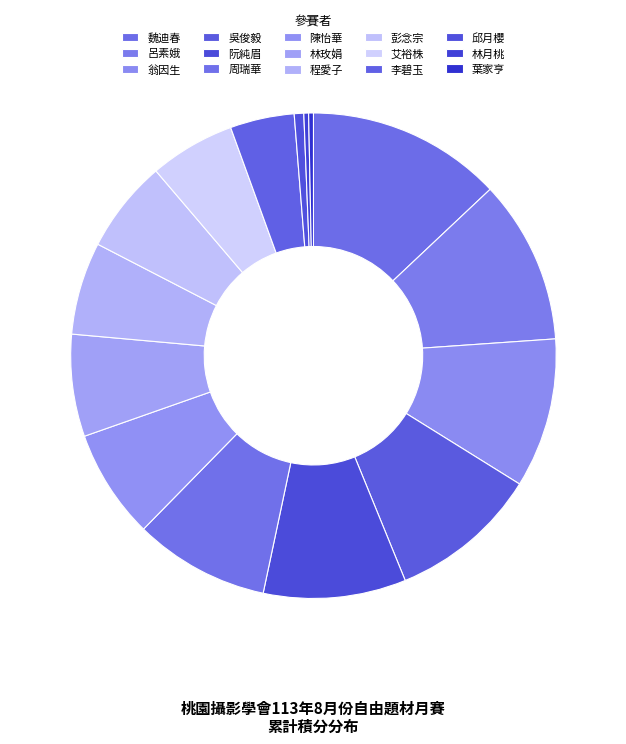

How many segments does this pie chart have?

15